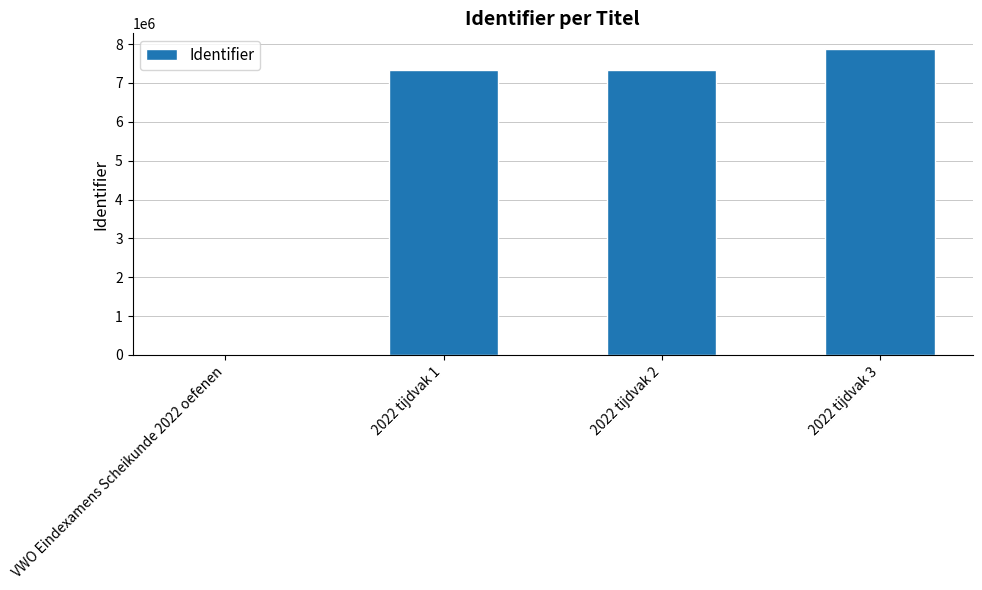

Between VWO Eindexamens Scheikunde 2022 oefenen and 2022 tijdvak 2, which is larger?

2022 tijdvak 2